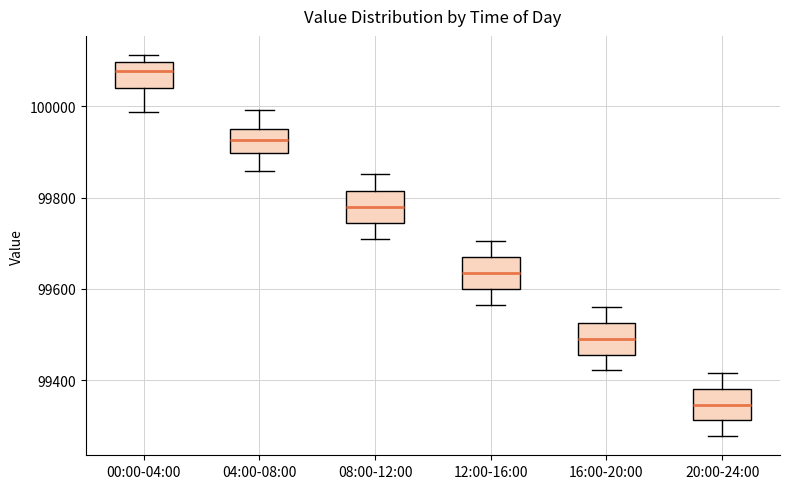

Reading left to right, read every box against the y-axis: the position of its median line, the range the box covers, and the ends of its whiskers. The values are not printed on the chart, so give them approximately, as read against the axis.

00:00-04:00: median 100080, box 100040 to 100100, whiskers 99980 to 100120
04:00-08:00: median 99920, box 99900 to 99960, whiskers 99860 to 100000
08:00-12:00: median 99780, box 99740 to 99820, whiskers 99720 to 99860
12:00-16:00: median 99640, box 99600 to 99660, whiskers 99560 to 99700
16:00-20:00: median 99500, box 99460 to 99520, whiskers 99420 to 99560
20:00-24:00: median 99340, box 99320 to 99380, whiskers 99280 to 99420